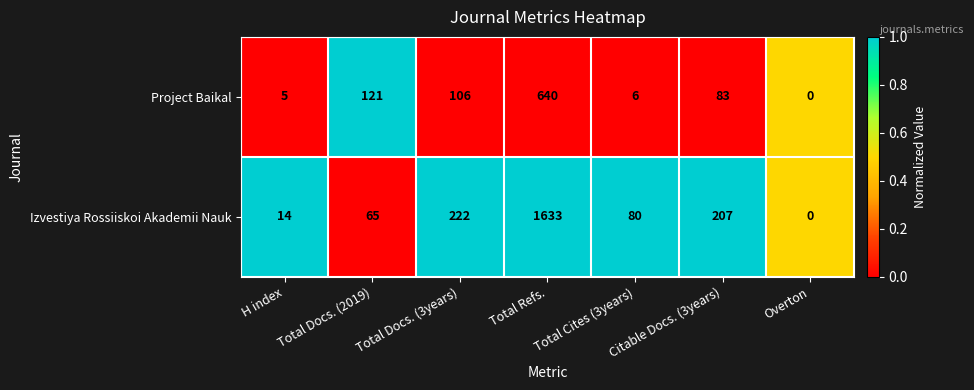

Rank the series by their average value, from lowest to highest.

Project Baikal, Izvestiya Rossiiskoi Akademii Nauk